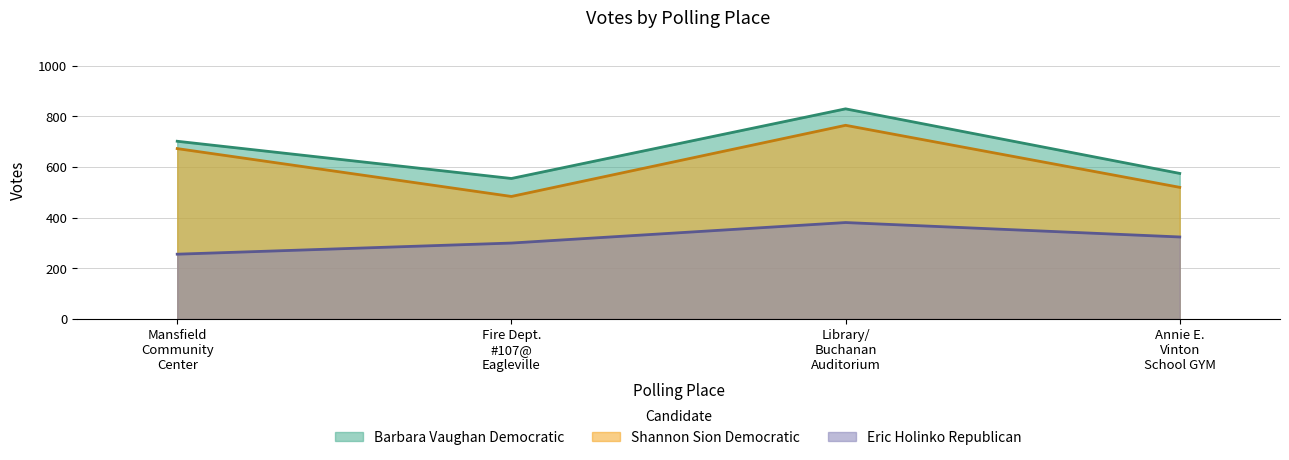

True or false: Barbara Vaughan Democratic and Eric Holinko Republican cross at least once.

False